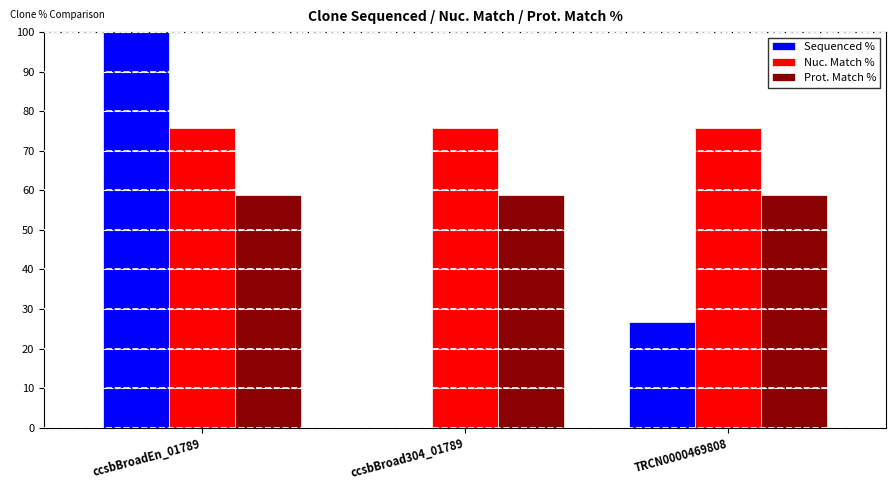

At which category is the sum across all series the highest?

ccsbBroadEn_01789